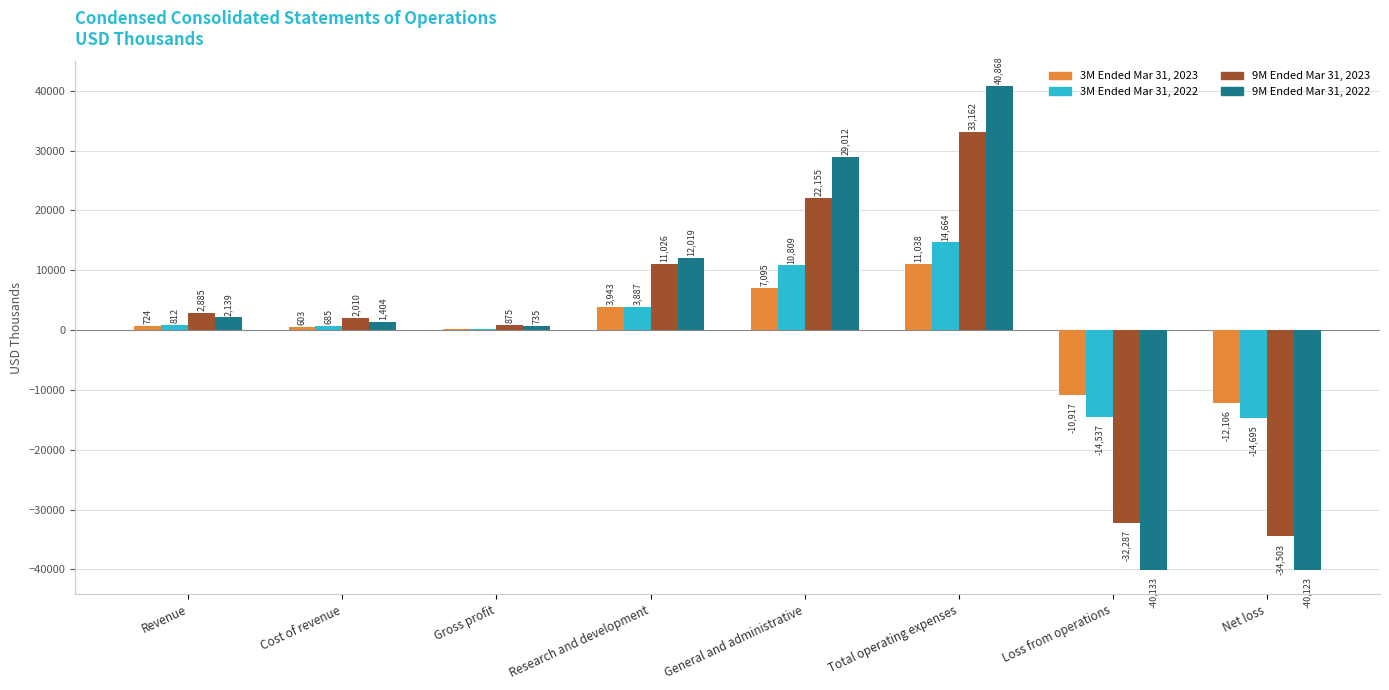

Which series has the largest range (max minus min)?

9M Ended Mar 31, 2022